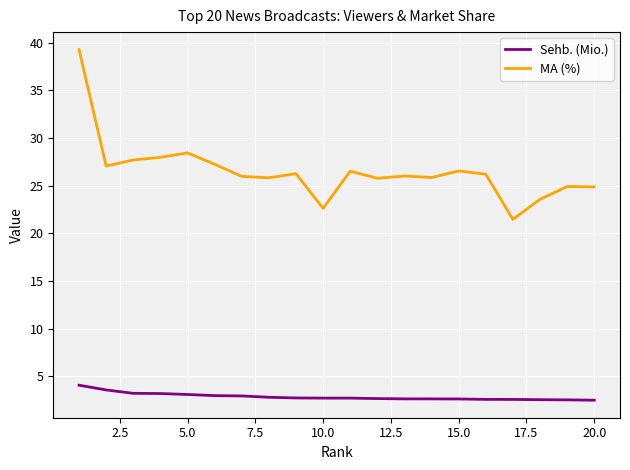

Which series has the widest spread of values?

MA (%)